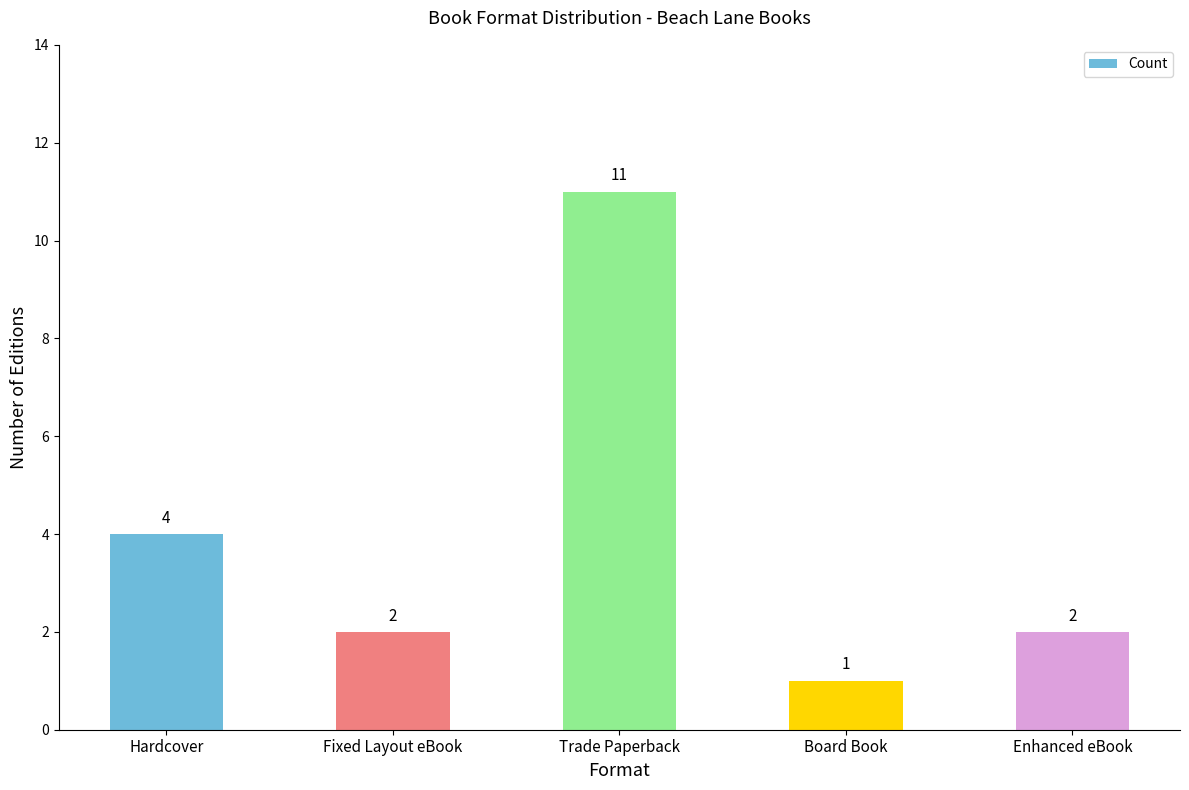

Count the number of categories in the chart.

5